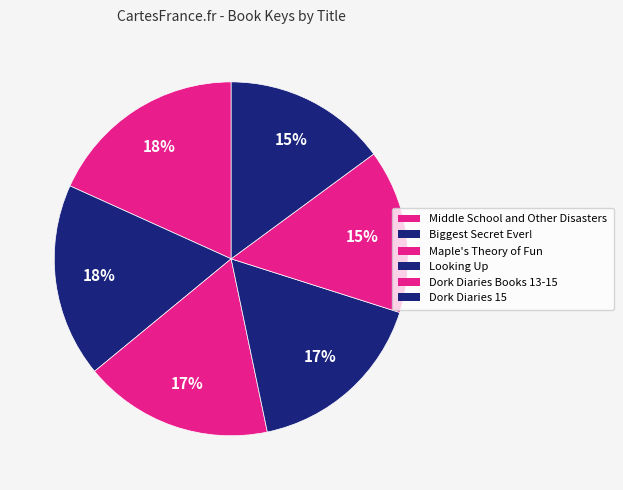

Count the number of slices in the pie.

6